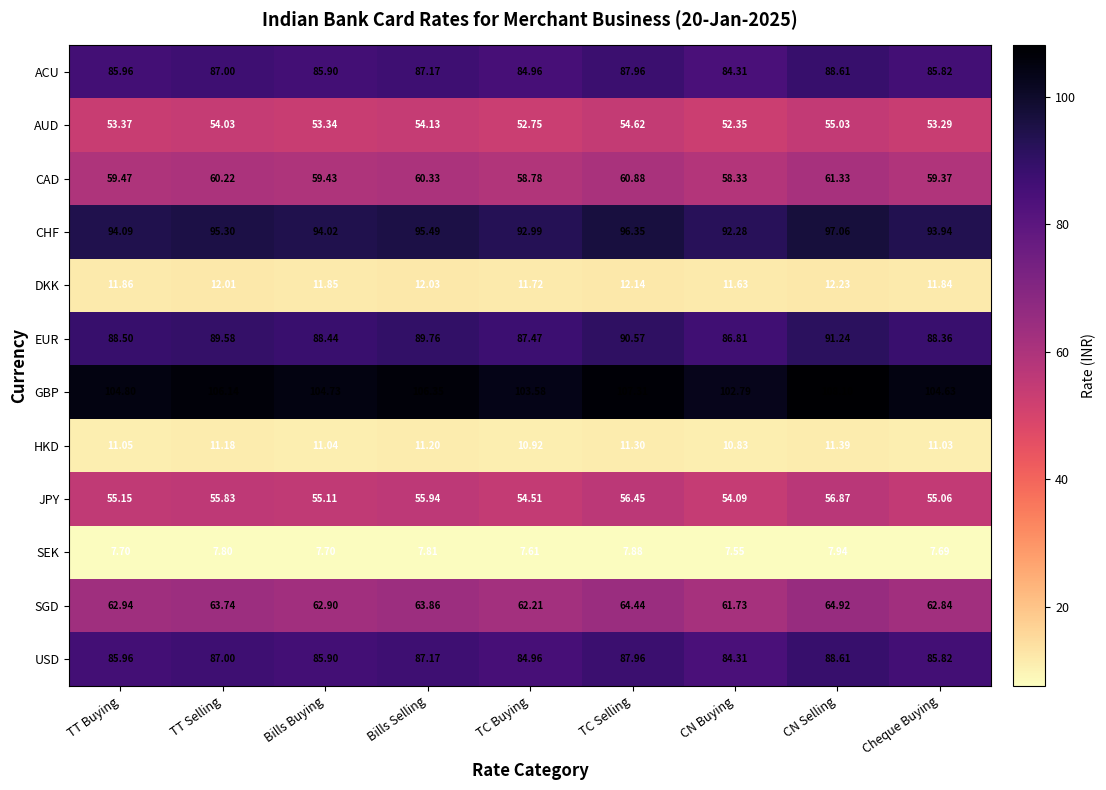

Between TT Buying and CN Buying, which series saw the biggest shift?

GBP